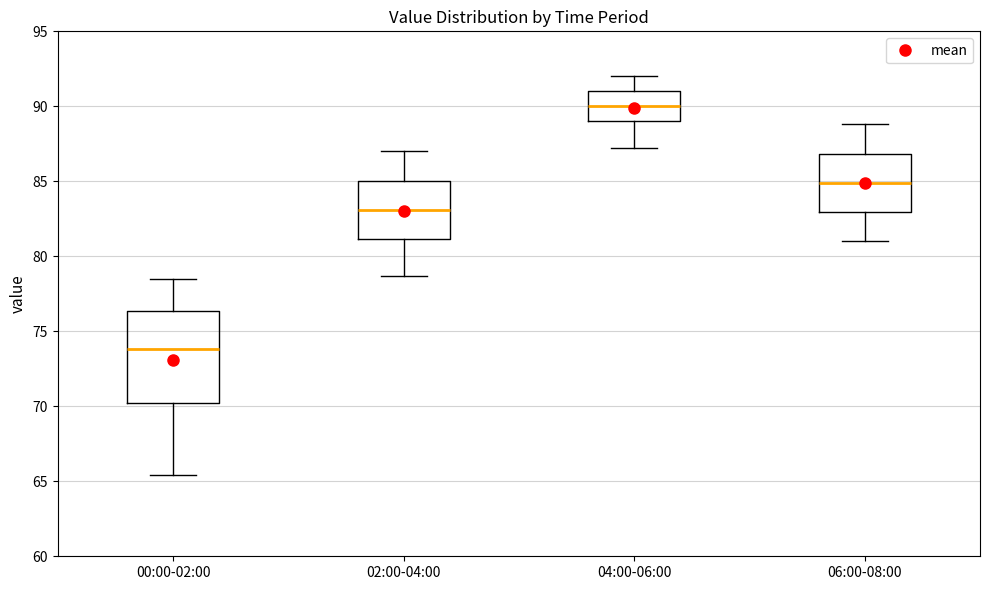

Which box has the lowest median line?

00:00-02:00